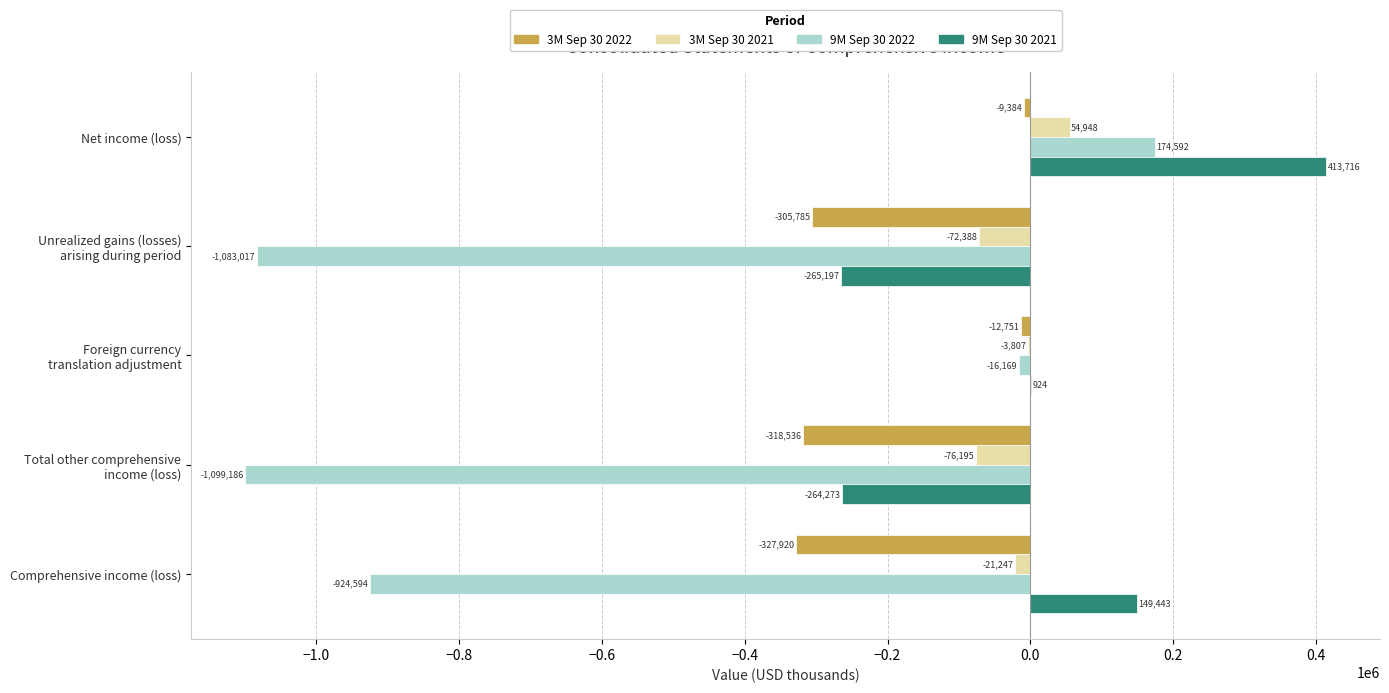

The 9M Sep 30 2021 series shows 66644 at Comprehensive income (loss). True or false?

False